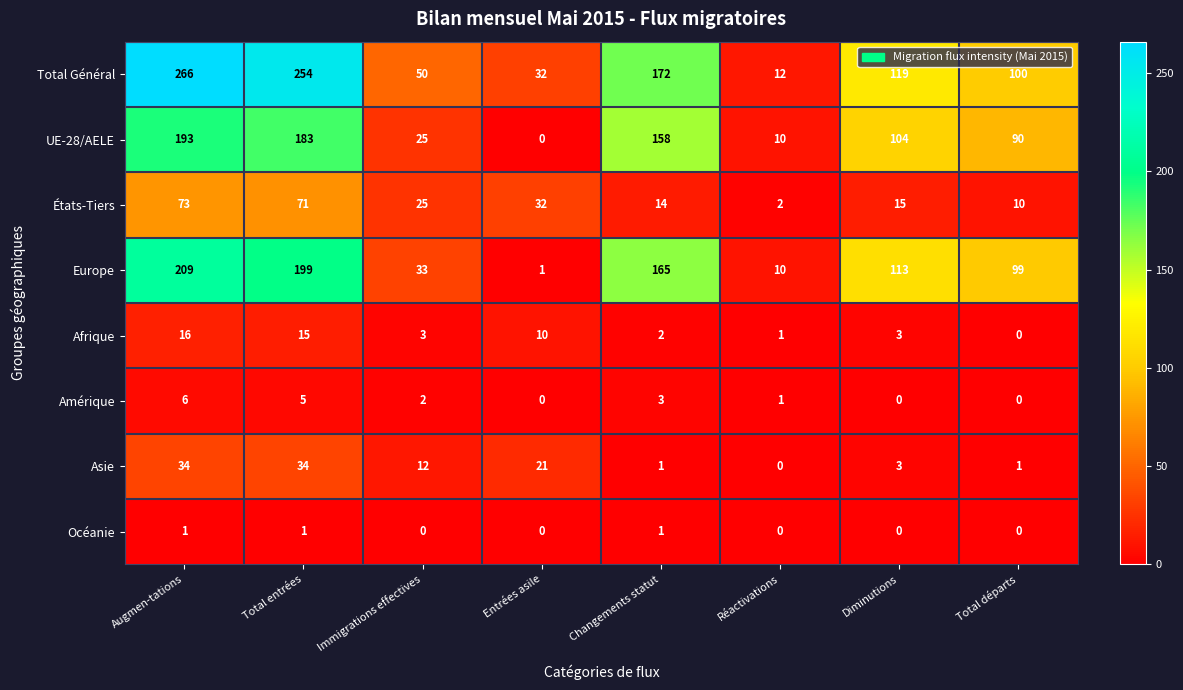

Which label corresponds to the largest value in the chart?

Augmen-tations